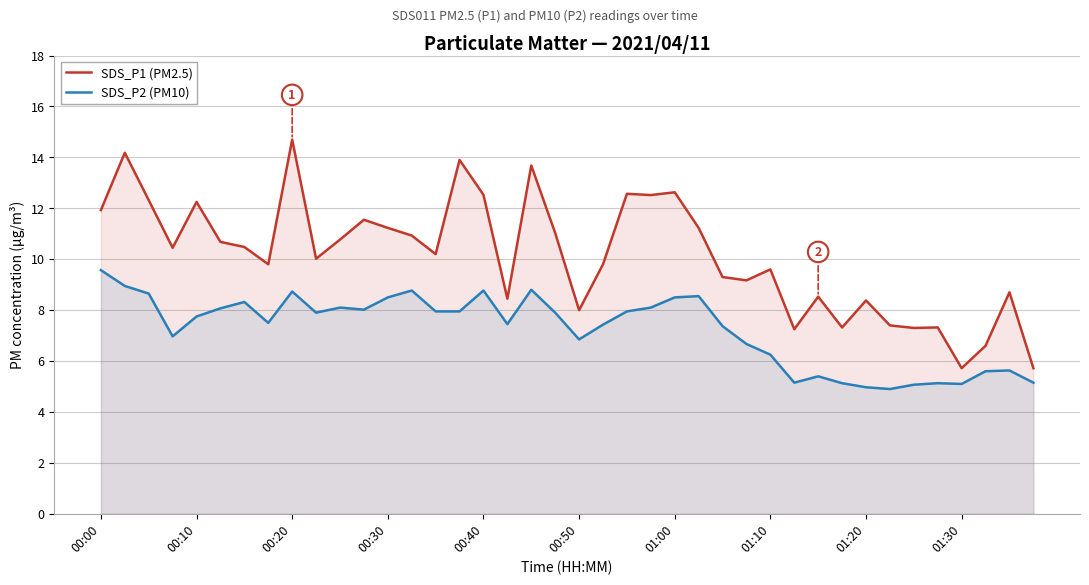

What is the spread (max minus min) of values at 00:20?

6.0